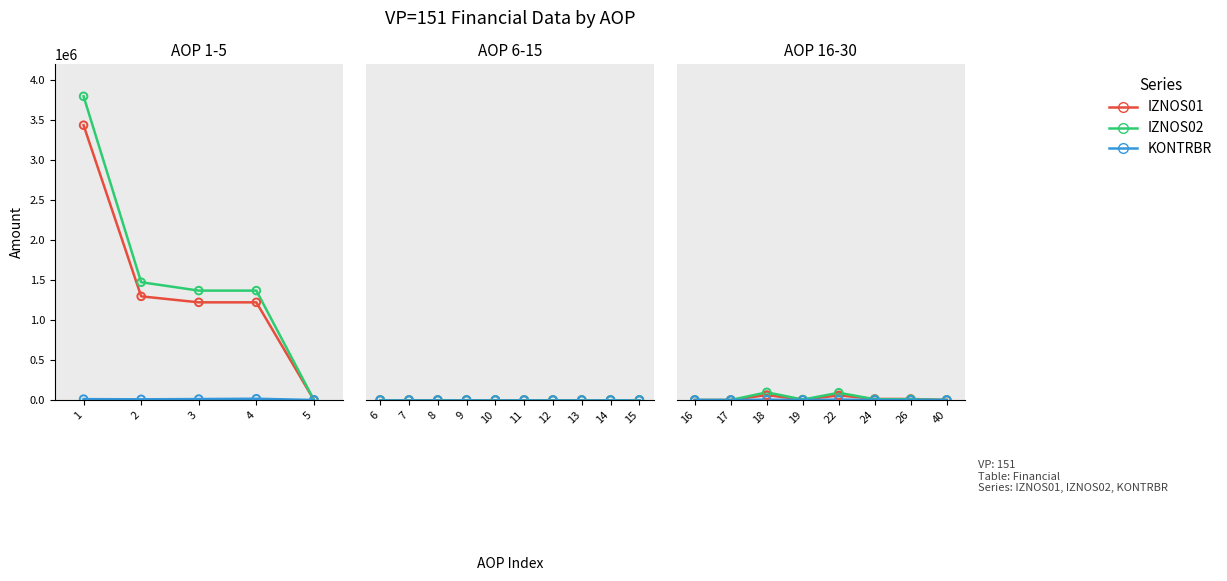

Which series has the widest spread of Y values?

IZNOS02